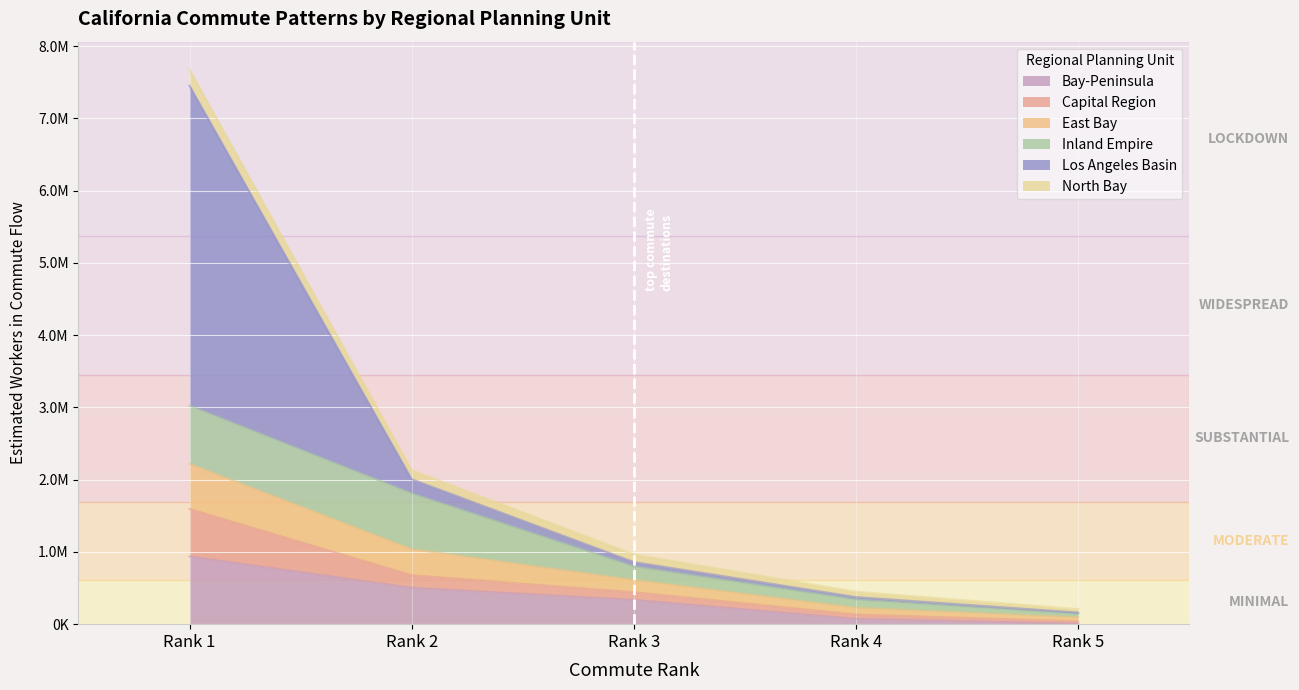

Does the chart display data point markers on the line(s)?

No